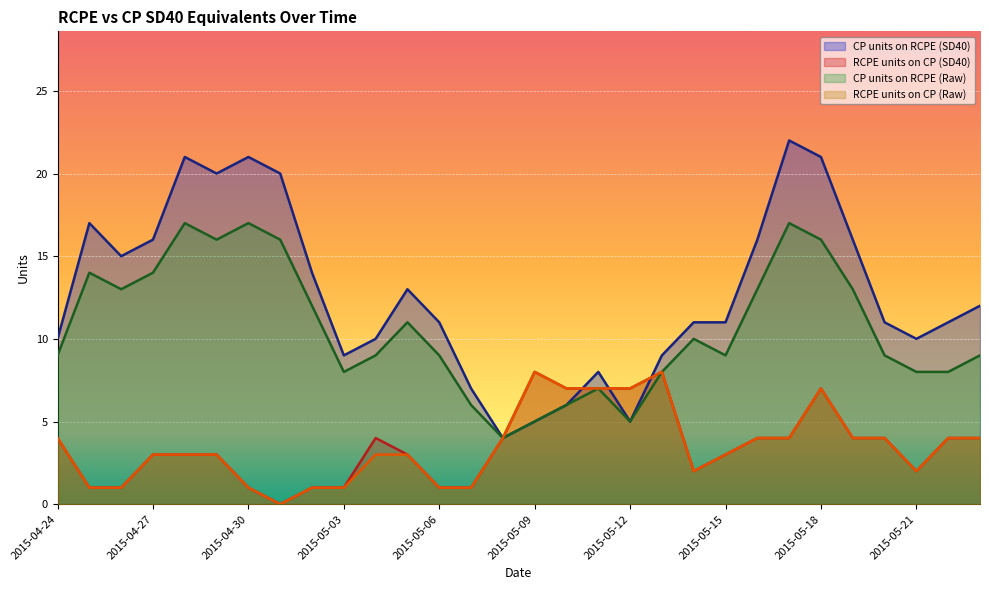

How many values in the RCPE units on CP (Raw) series exceed 3?

14